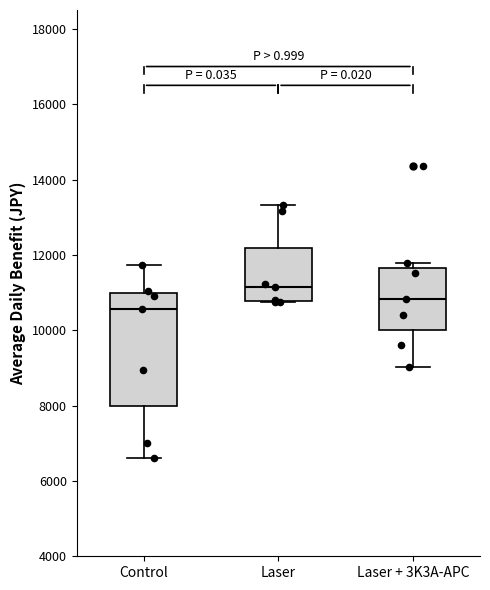

Reading left to right, transcribe this box plot: for each box, give where its median line is, the range the box spans, and where its two whiskers end, as read against the y-axis. The values are not printed on the chart, so give them approximately, as read against the axis.

Control: median 10600, box 8000 to 11000, whiskers 6600 to 11800
Laser: median 11200, box 10800 to 12200, whiskers 10800 to 13400
Laser + 3K3A-APC: median 10800, box 10000 to 11600, whiskers 9000 to 11800